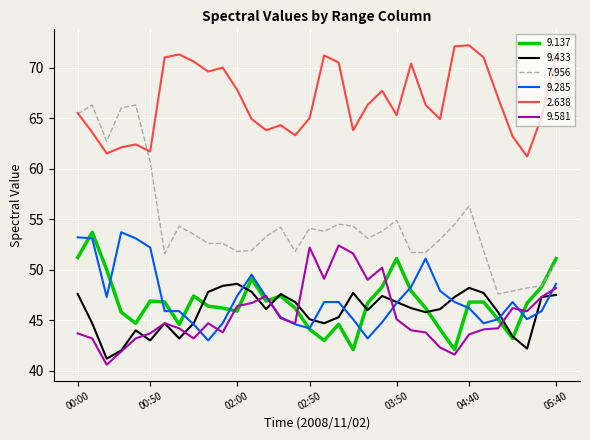

What are all the series names shown in the legend?

9.137, 9.433, 7.956, 9.285, 2.638, 9.581